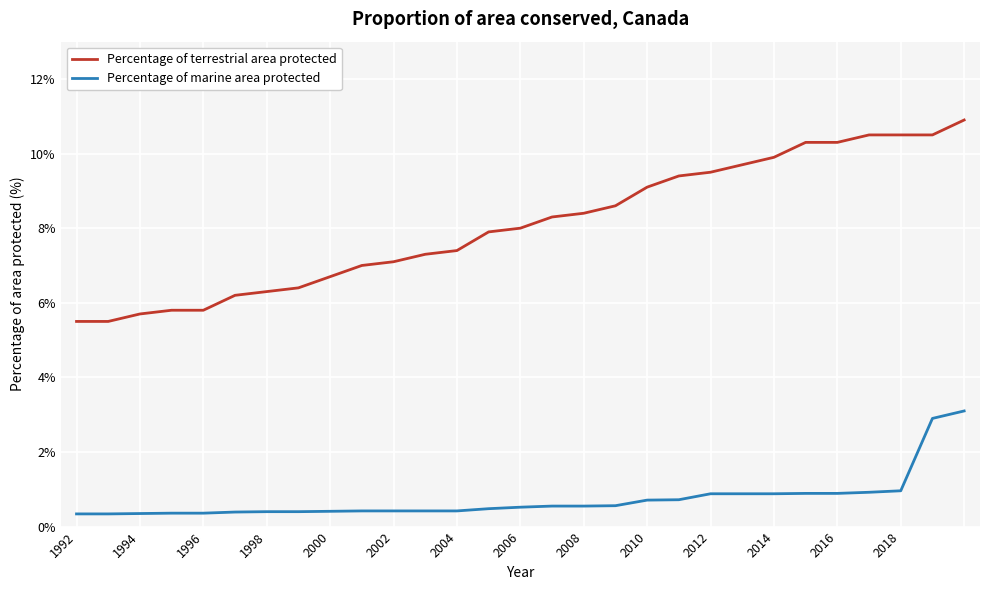

True or false: Percentage of terrestrial area protected and Percentage of marine area protected cross at least once.

False